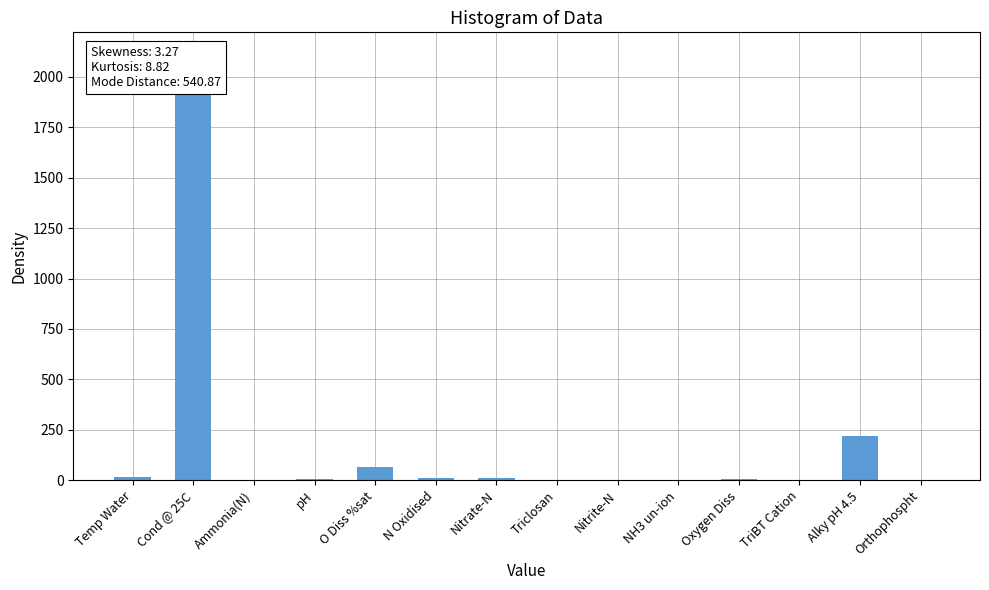

What is the value of the 4th bar from the left?

7.8